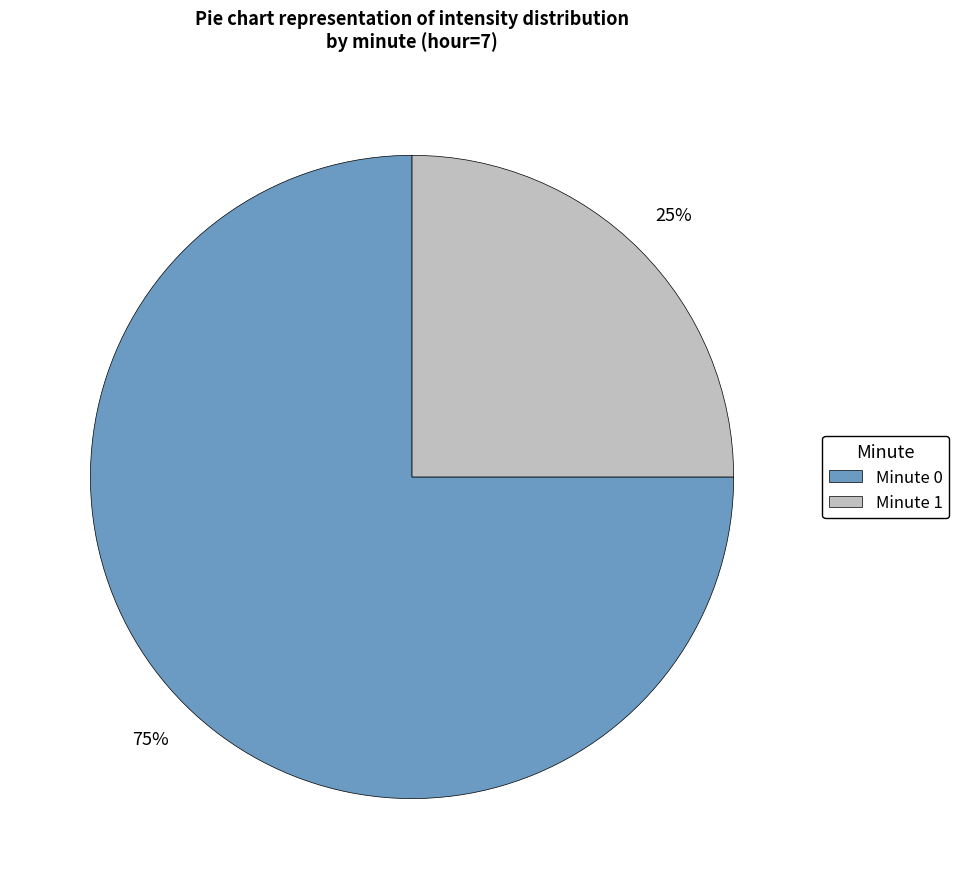

Which slice represents more than half of the pie?

Minute 0